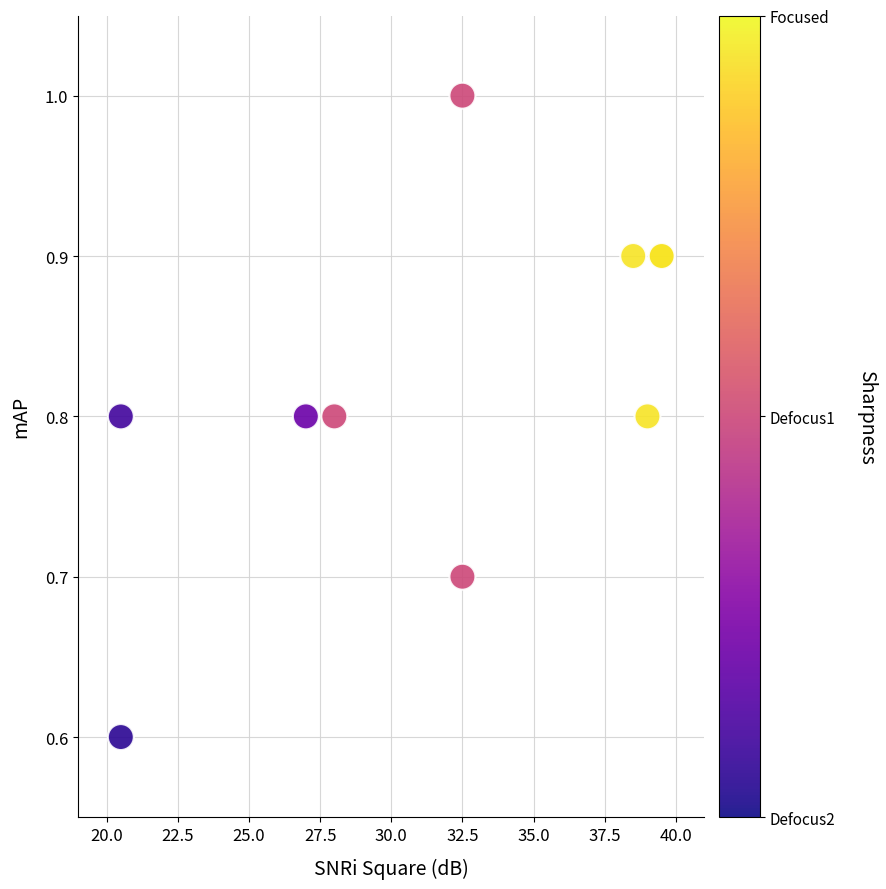

What Y value in the scatter plot is closest to 0?

0.6